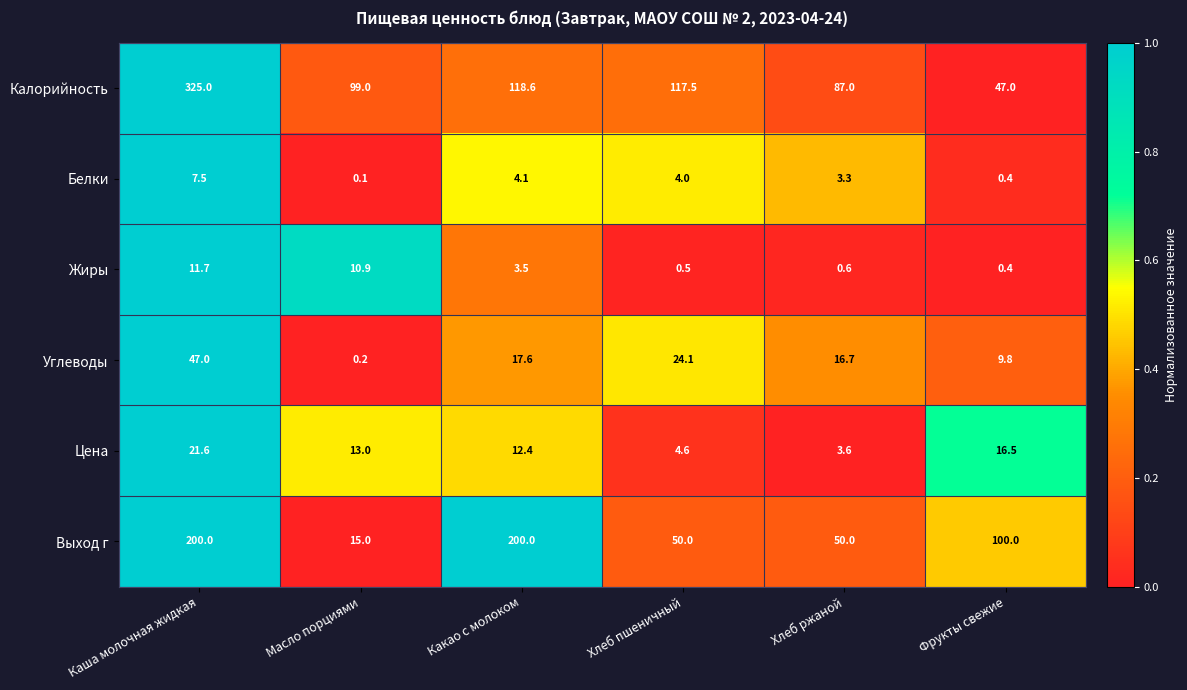

Rank the series by their maximum value, from highest to lowest.

Калорийность, Выход г, Углеводы, Цена, Жиры, Белки